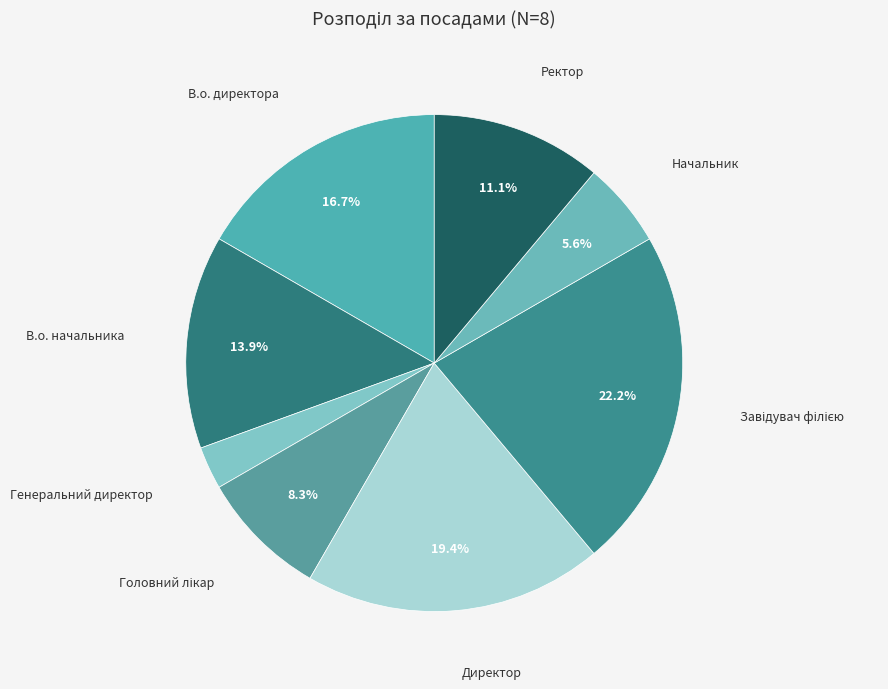

How many slices are in this pie chart?

8